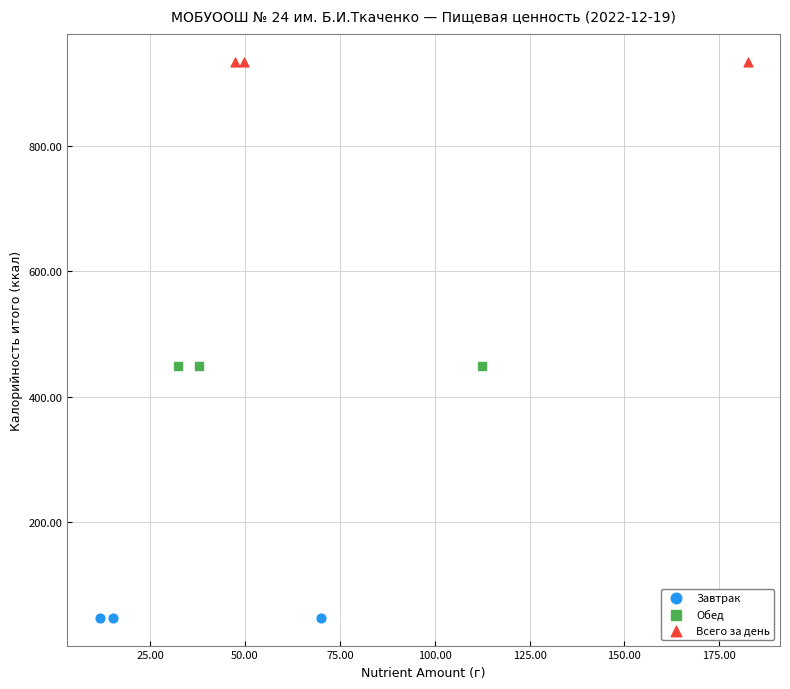

Which series reaches the minimum Y coordinate?

Завтрак